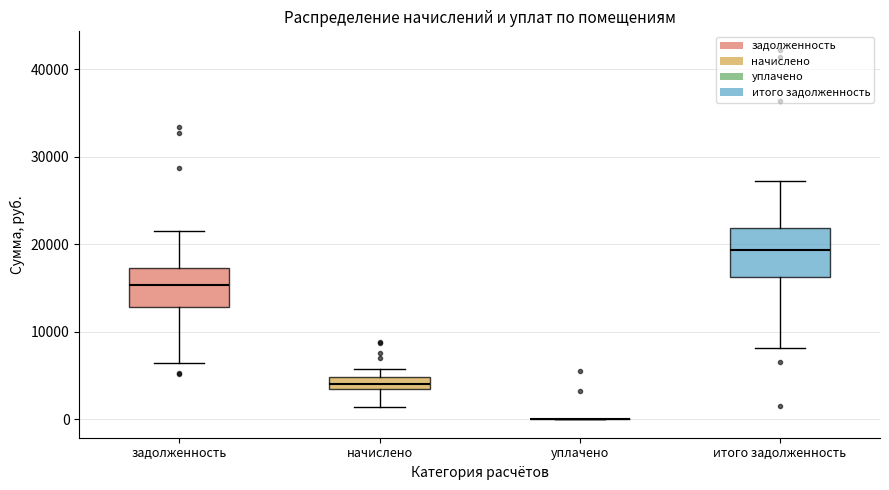

Where is the lower edge of the box for начислено on the y-axis? The values are not printed on the chart, so give them approximately, as read against the axis.

3000